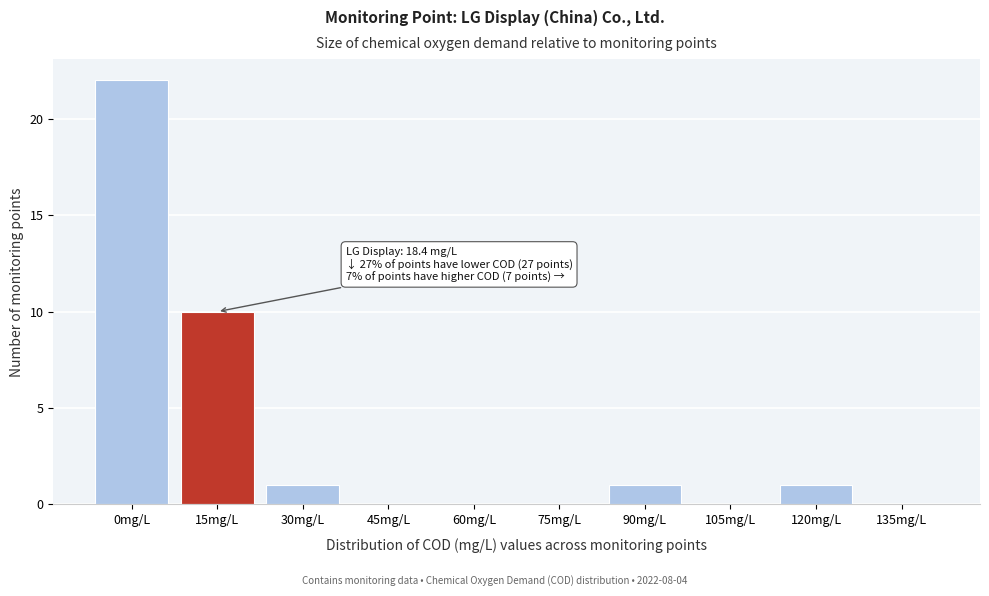

Reading right to left, extract all data points from this chart.

135mg/L=0	120mg/L=1	105mg/L=0	90mg/L=1	75mg/L=0	60mg/L=0	45mg/L=0	30mg/L=1	15mg/L=10	0mg/L=22